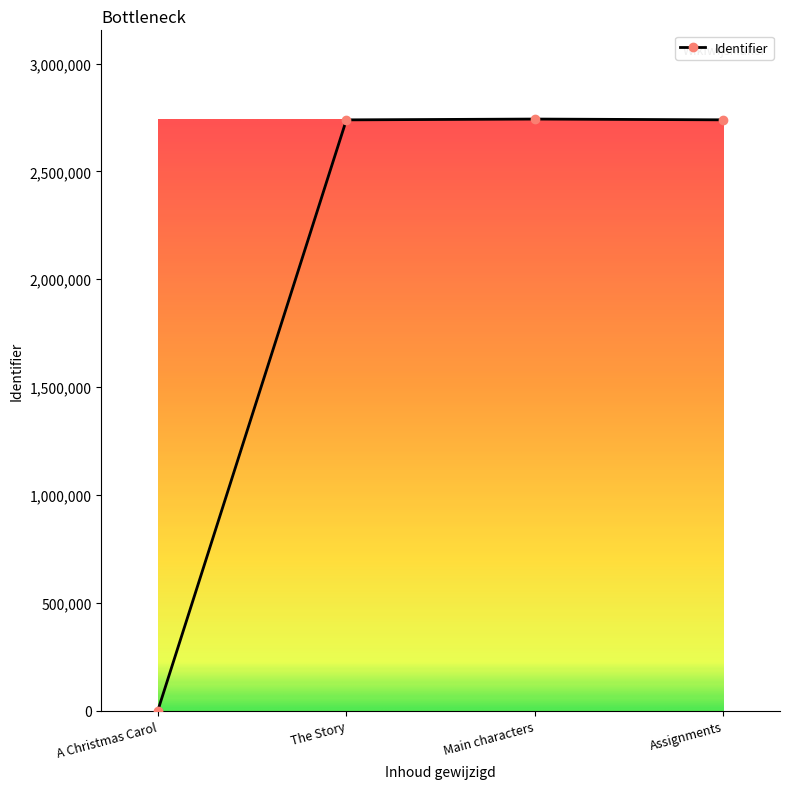

Which label corresponds to the smallest value in the chart?

A Christmas Carol